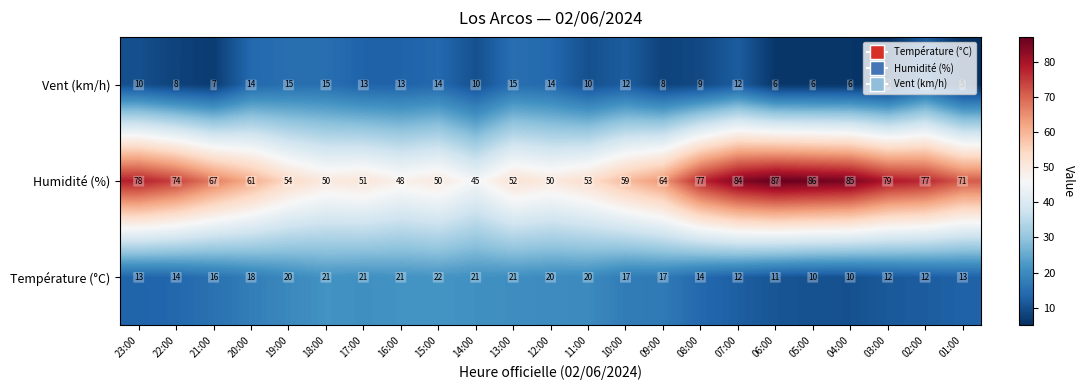

Rank the series by their maximum value, from lowest to highest.

Vent (km/h), Température (°C), Humidité (%)